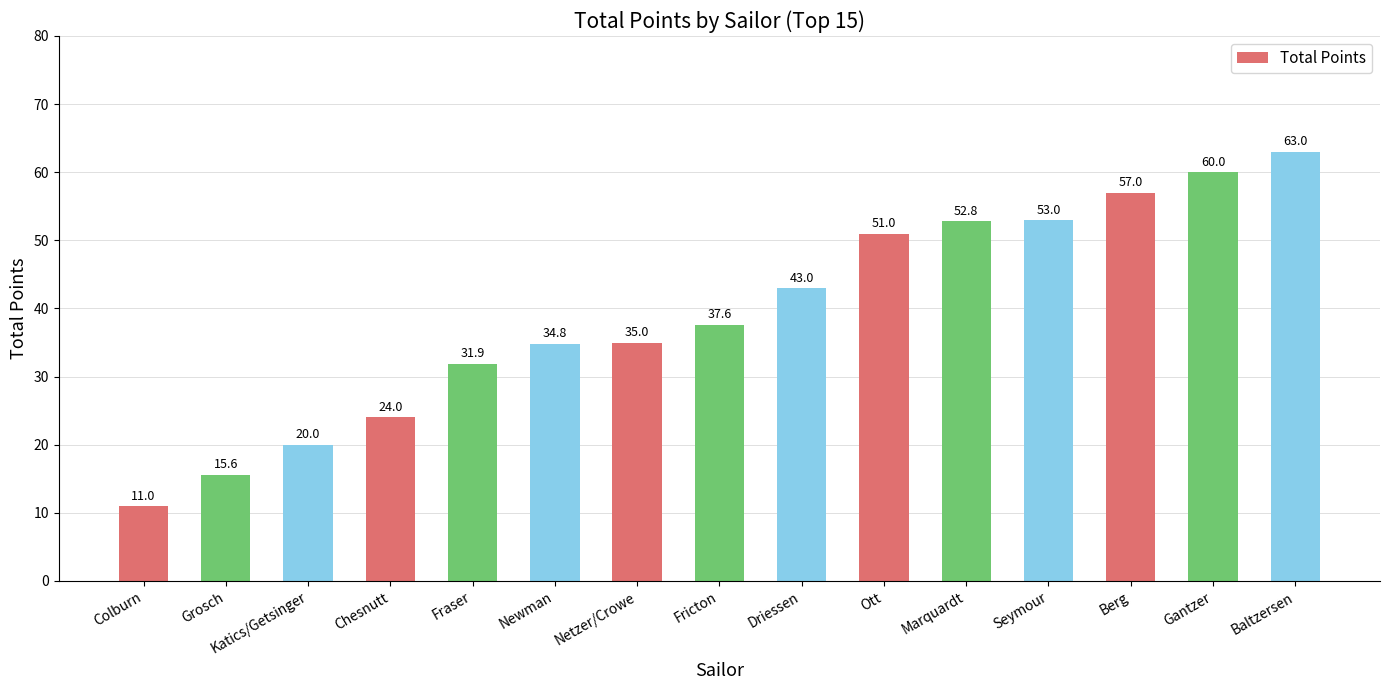

What is the sum of all values?

589.7